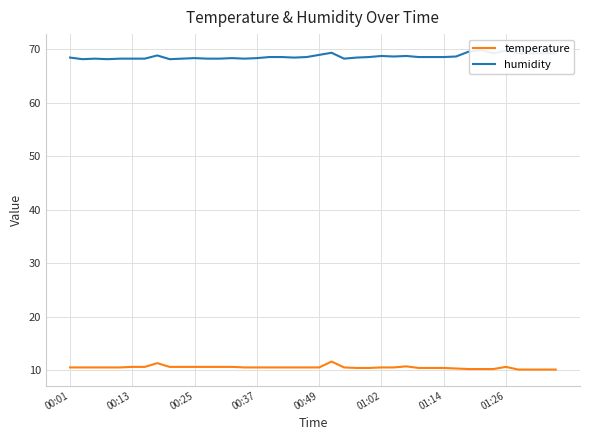

What is the average value of the humidity series?

68.6